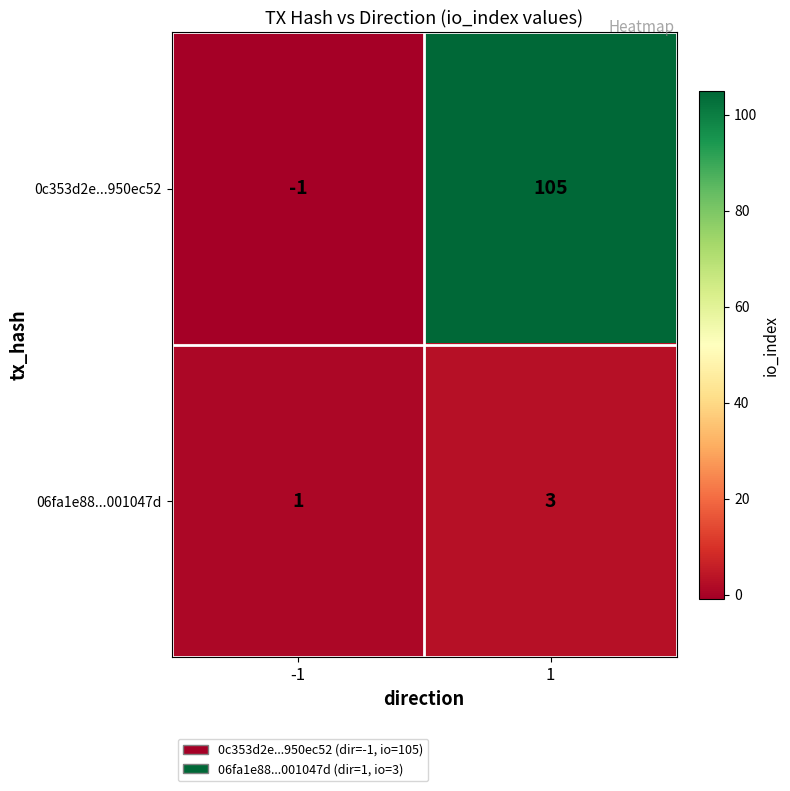

At which category is the sum across all series the highest?

1